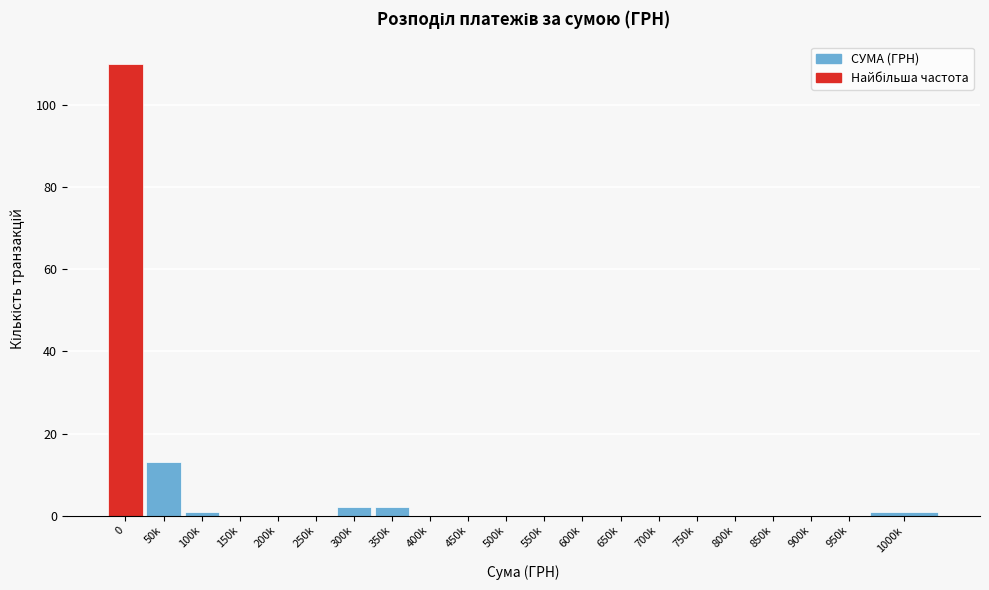

Reading left to right, transcribe all the data shown in this chart.

0=110	50k=13	100k=1	150k=0	200k=0	250k=0	300k=2	350k=2	400k=0	450k=0	500k=0	550k=0	600k=0	650k=0	700k=0	750k=0	800k=0	850k=0	900k=0	950k=0	1000k=1